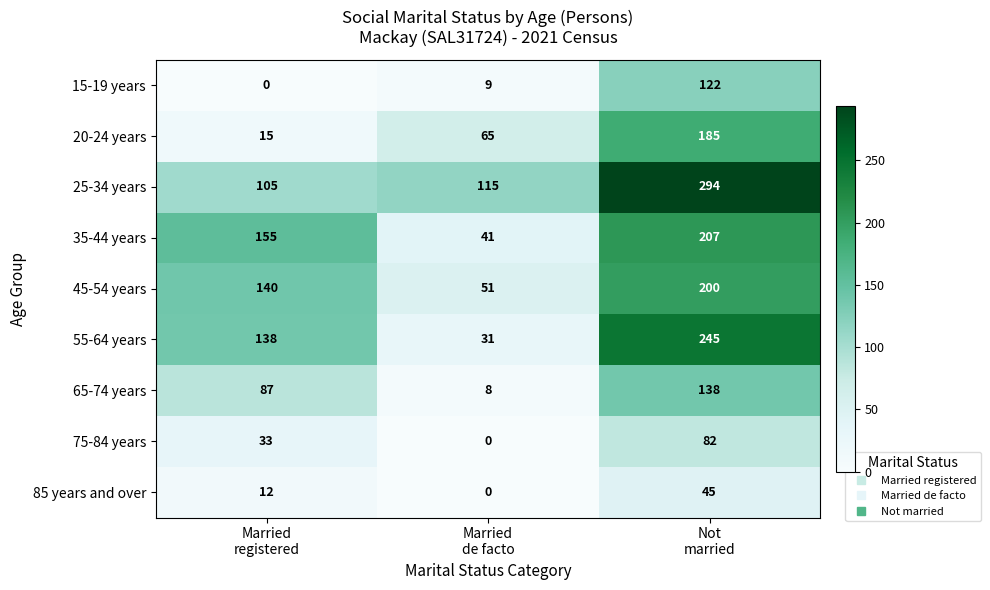

Reading left to right, transcribe all the data shown in this chart.

15-19 years: 0	9	122
20-24 years: 15	65	185
25-34 years: 105	115	294
35-44 years: 155	41	207
45-54 years: 140	51	200
55-64 years: 138	31	245
65-74 years: 87	8	138
75-84 years: 33	0	82
85 years and over: 12	0	45